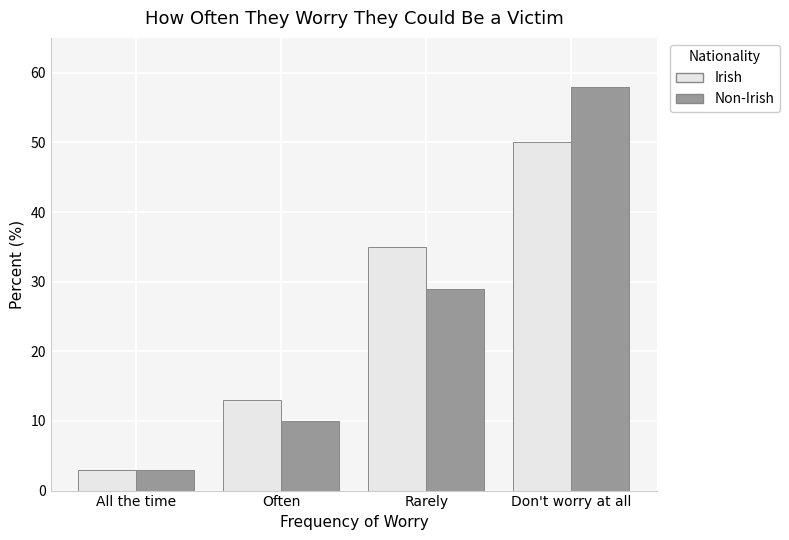

At how many categories does at least one series exceed 36?

1